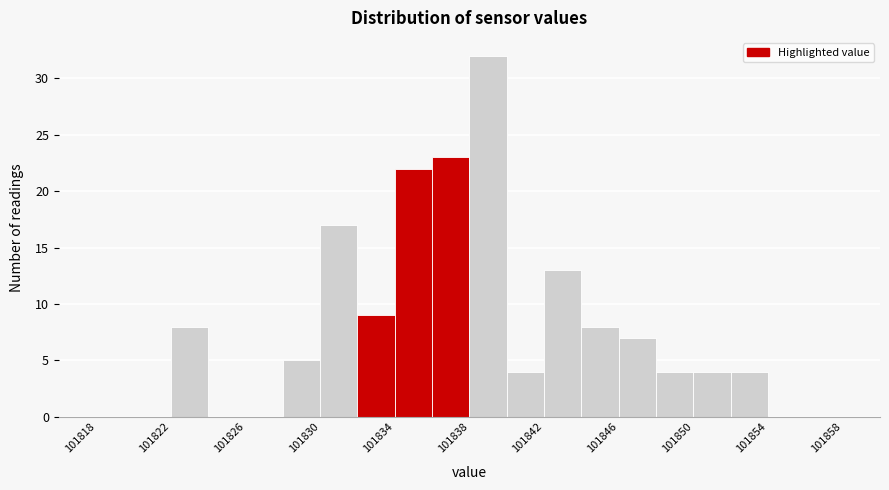

Reading left to right, transcribe this chart: for each bar, give the range it covers on the x-axis and its height. The values are not printed on the chart, so give them approximately, as read against the axis.

101818 to 101820: 0
101820 to 101822: 0
101822 to 101824: 8
101824 to 101826: 0
101826 to 101828: 0
101828 to 101830: 5
101830 to 101832: 17
101832 to 101834: 9
101834 to 101836: 22
101836 to 101838: 23
101838 to 101840: 32
101840 to 101842: 4
101842 to 101844: 13
101844 to 101846: 8
101846 to 101848: 7
101848 to 101850: 4
101850 to 101852: 4
101852 to 101854: 4
101854 to 101856: 0
101856 to 101858: 0